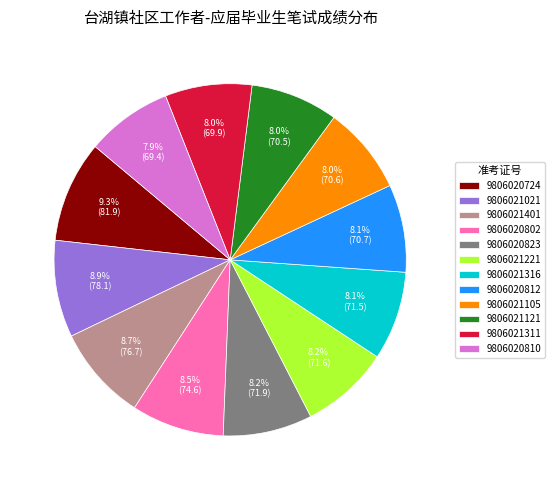

To the nearest percent, what is the difference between the 9806021121 and 9806021401 slice percentages?

1%